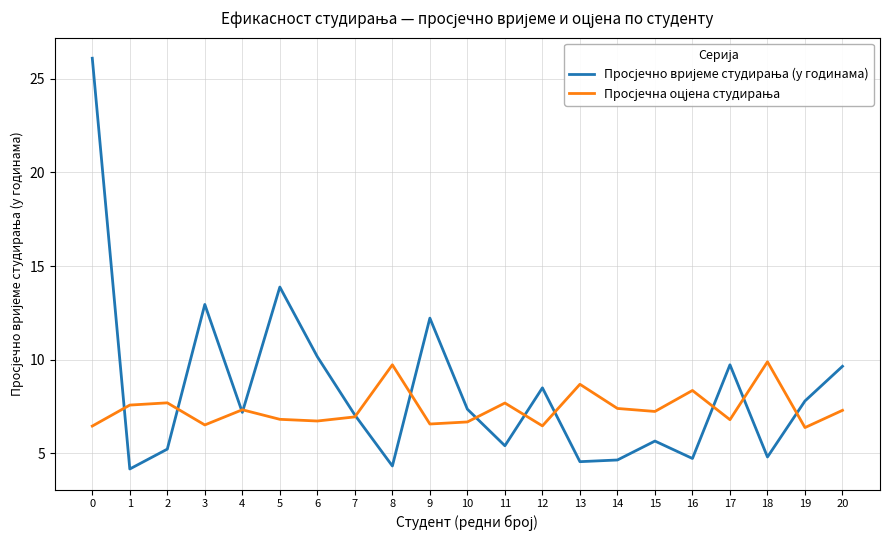

What is the total value across all series at 7?

14.0